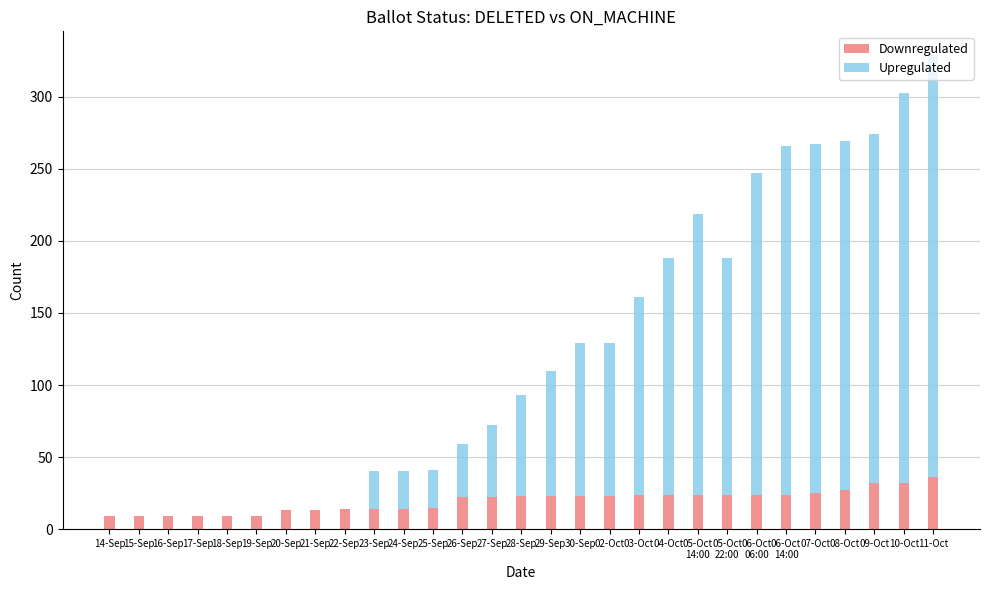

What is the approximate value of Downregulated at 14-Sep, to the nearest 10?

10